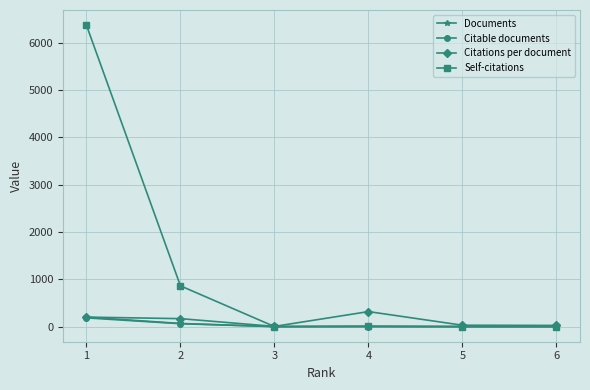

True or false: Self-citations has more than 0 interior local peaks.

True